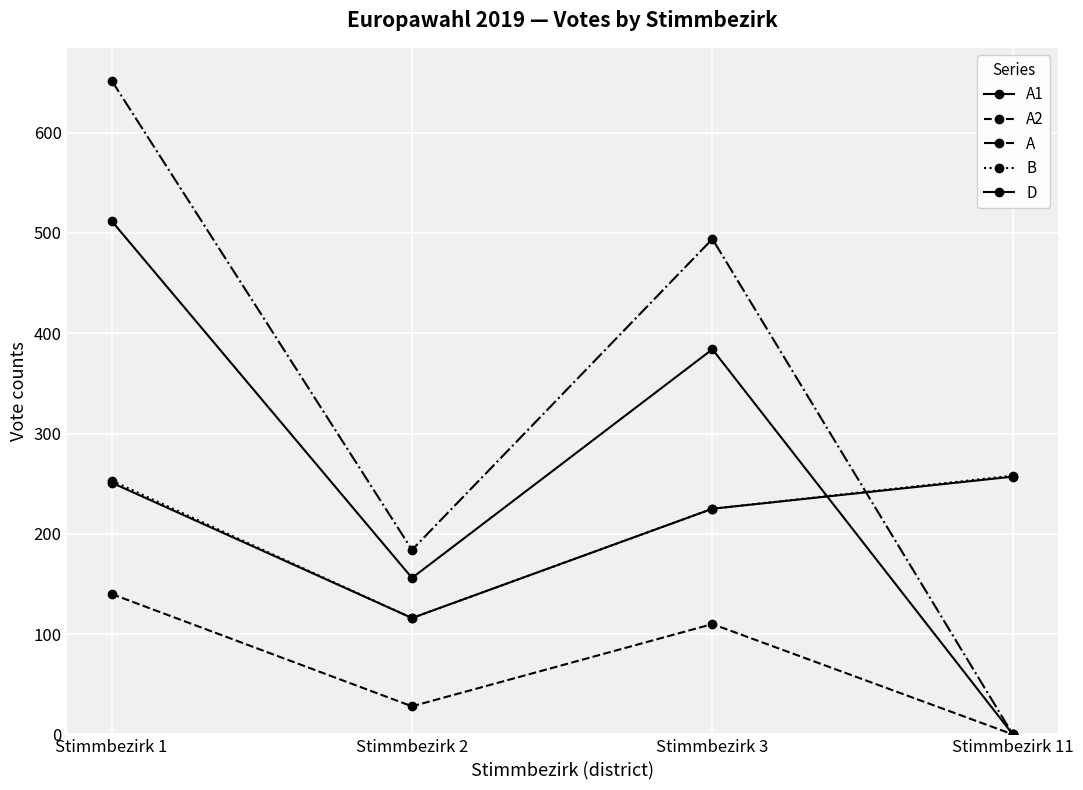

Count the number of data series in this chart.

5